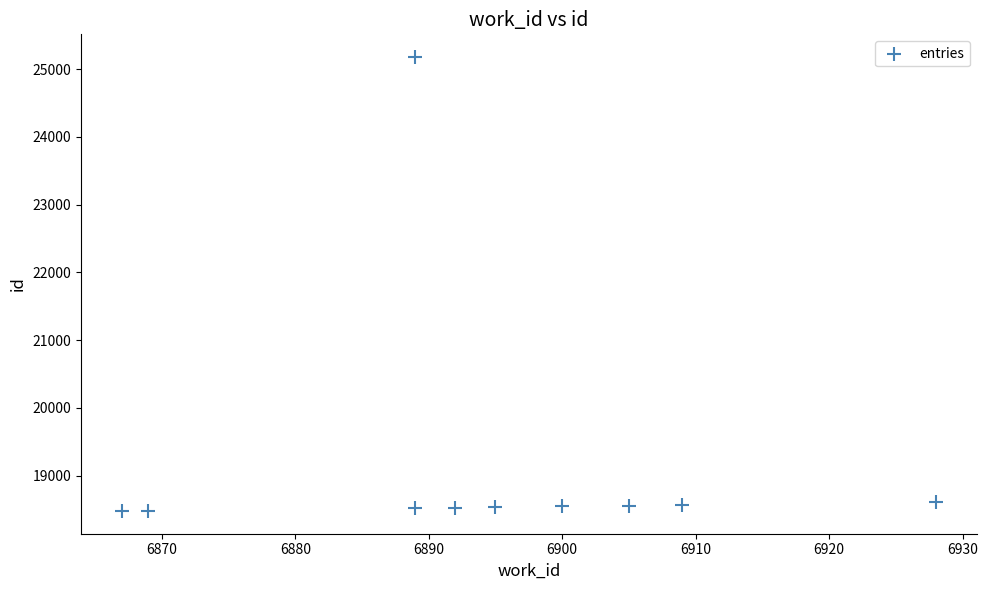

What is the range of Y values (max minus min)?

6700